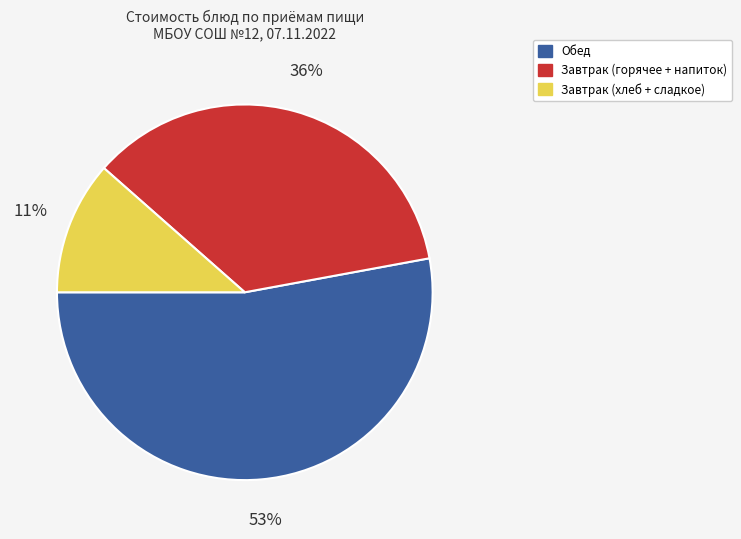

How many segments does this pie chart have?

3